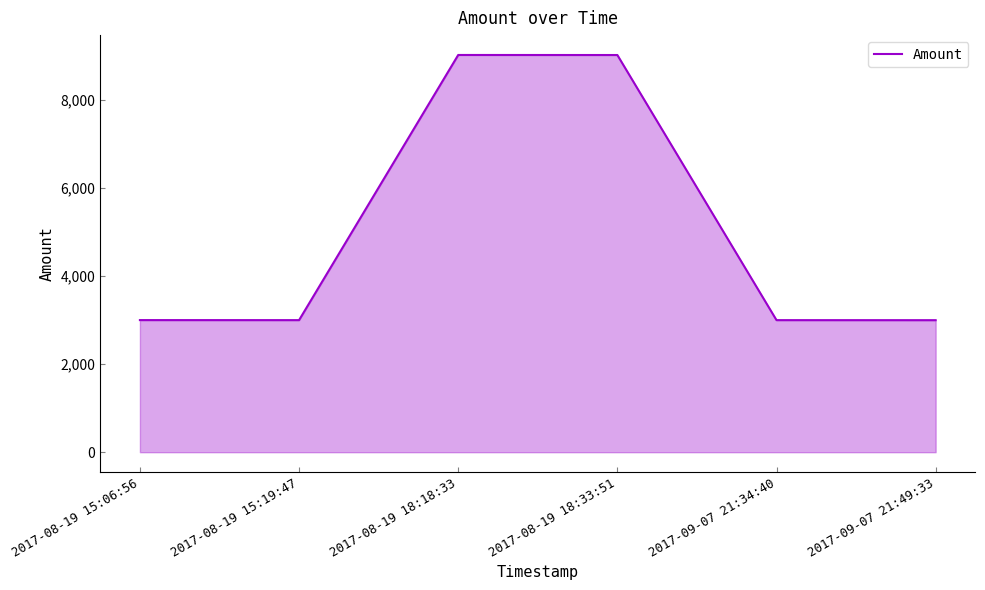

True or false: the data shows 5105 at 2017-08-19 15:19:47.

False